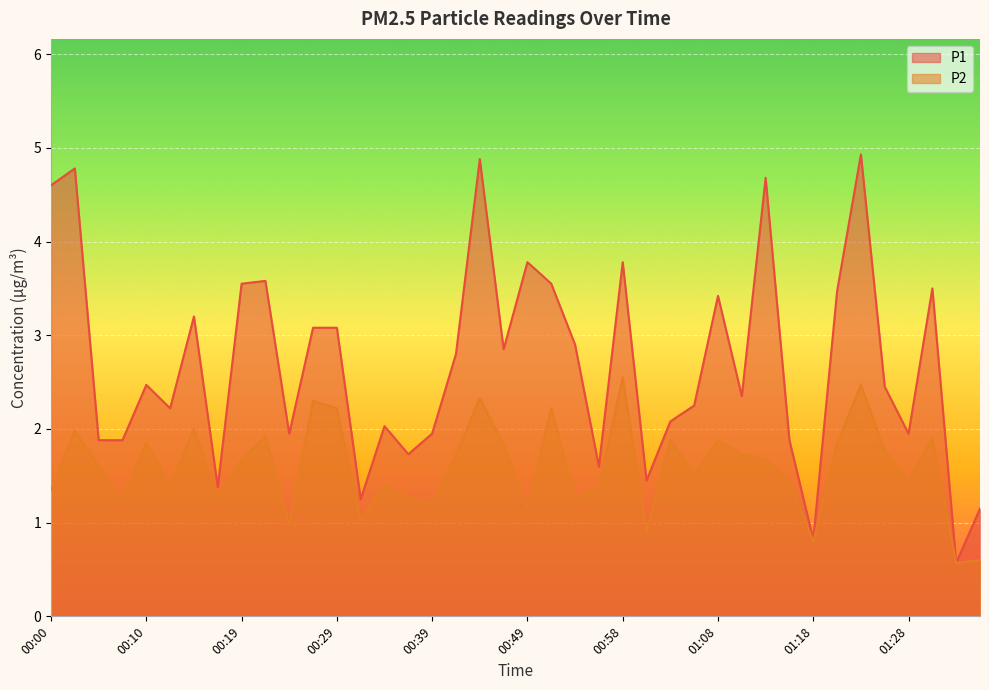

In P1, how many points are higher than both neighbors (excluding endpoints)?

12